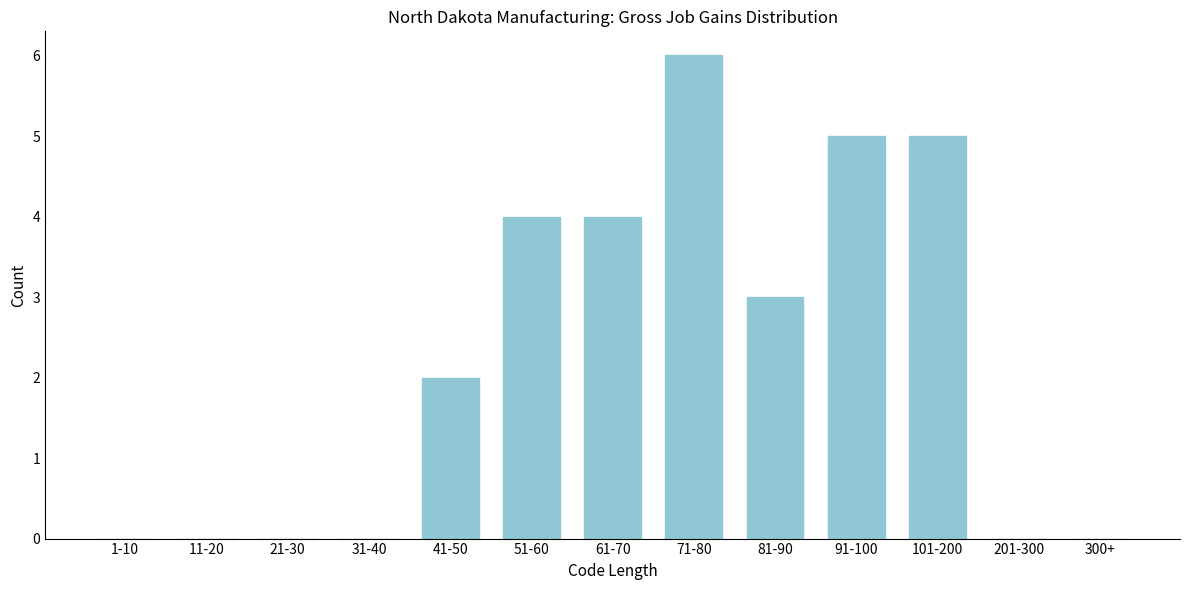

Reading right to left, what are all the values shown in this chart?

300+=0	201-300=0	101-200=5	91-100=5	81-90=3	71-80=6	61-70=4	51-60=4	41-50=2	31-40=0	21-30=0	11-20=0	1-10=0